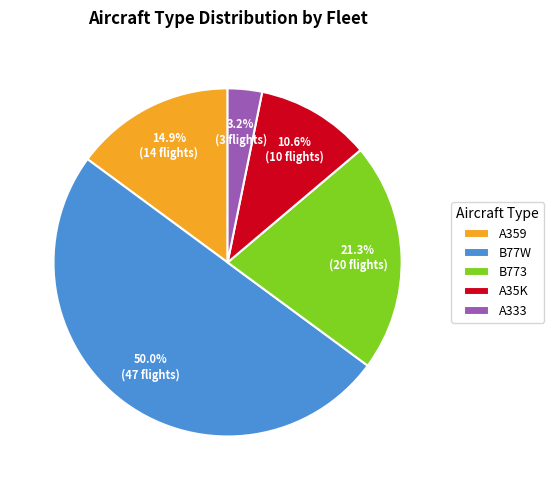

To the nearest percent, what percentage of the pie is A35K?

11%